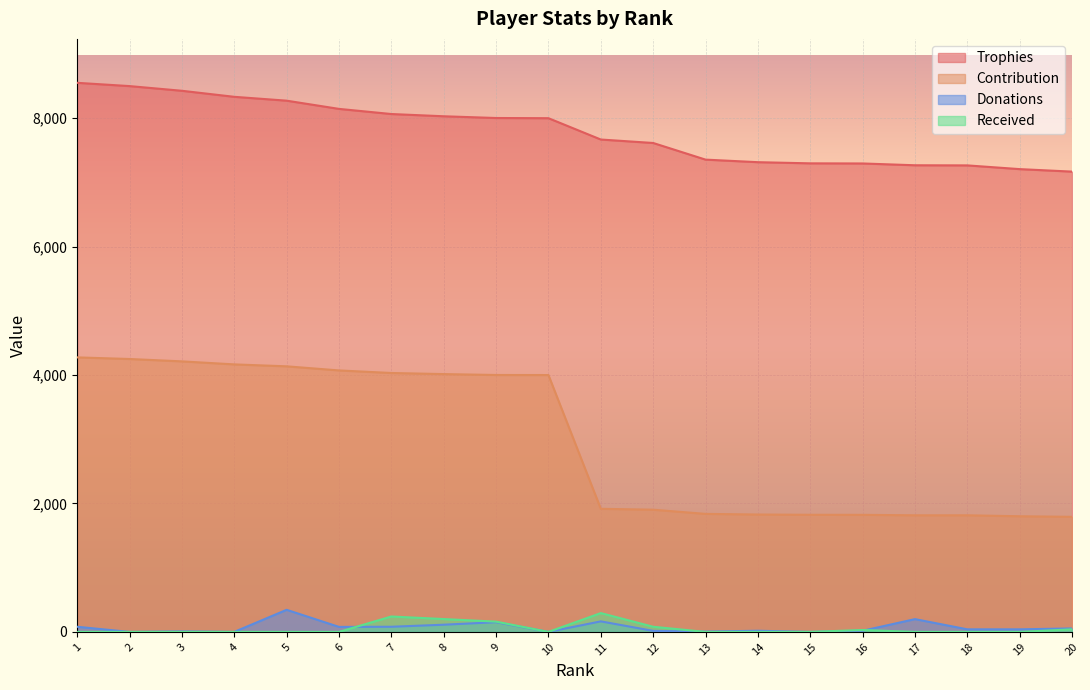

Count the number of categories in the chart.

20